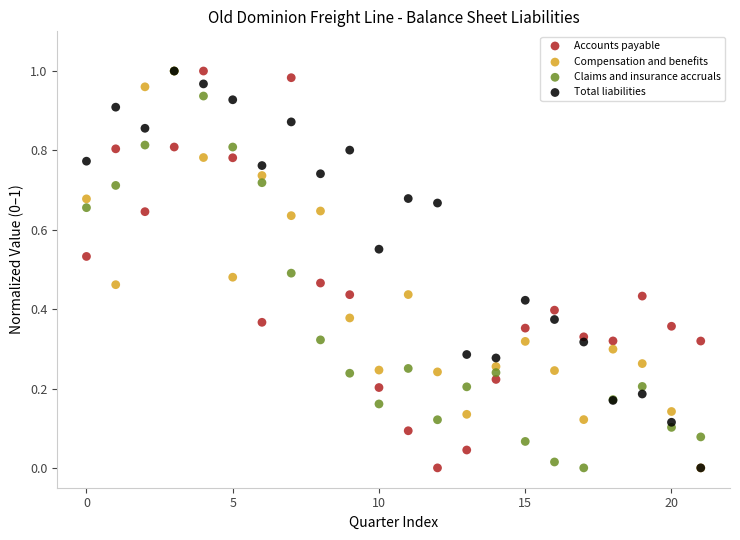

What are all the series names shown in the legend?

Accounts payable, Compensation and benefits, Claims and insurance accruals, Total liabilities